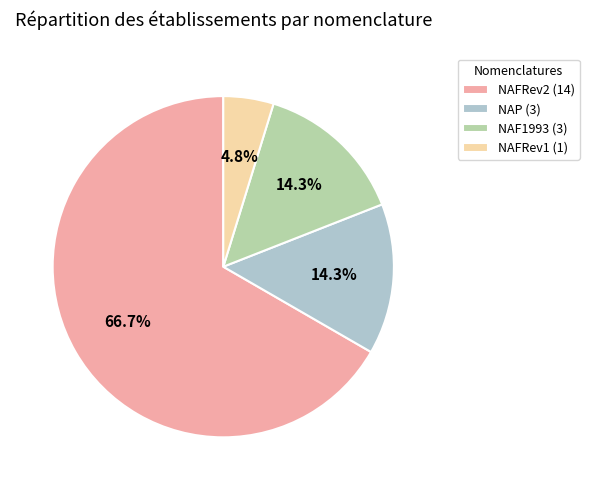

Count the number of slices in the pie.

4